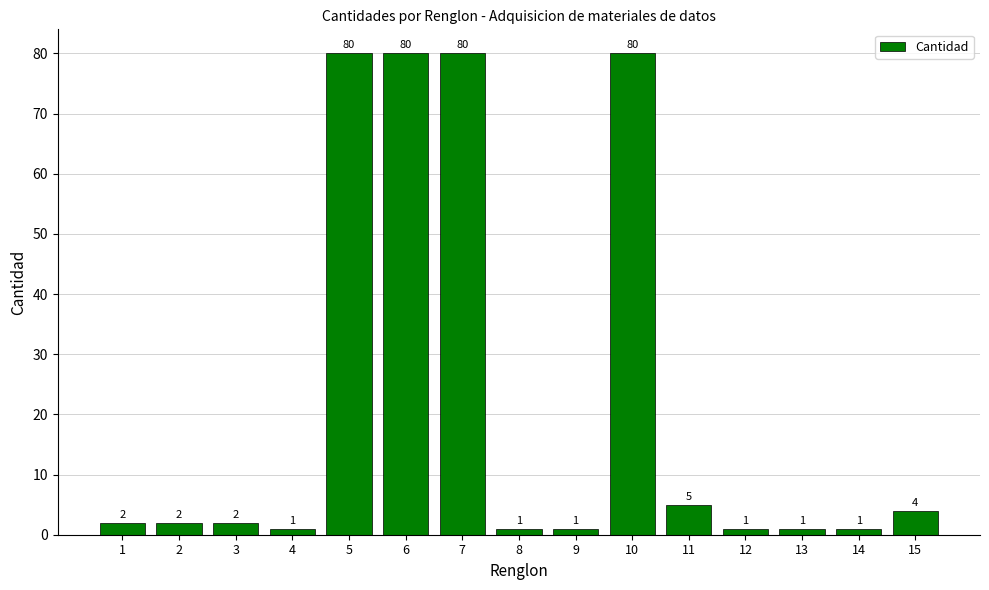

What is the ratio of the value at 14 to the value at 12?

1.0